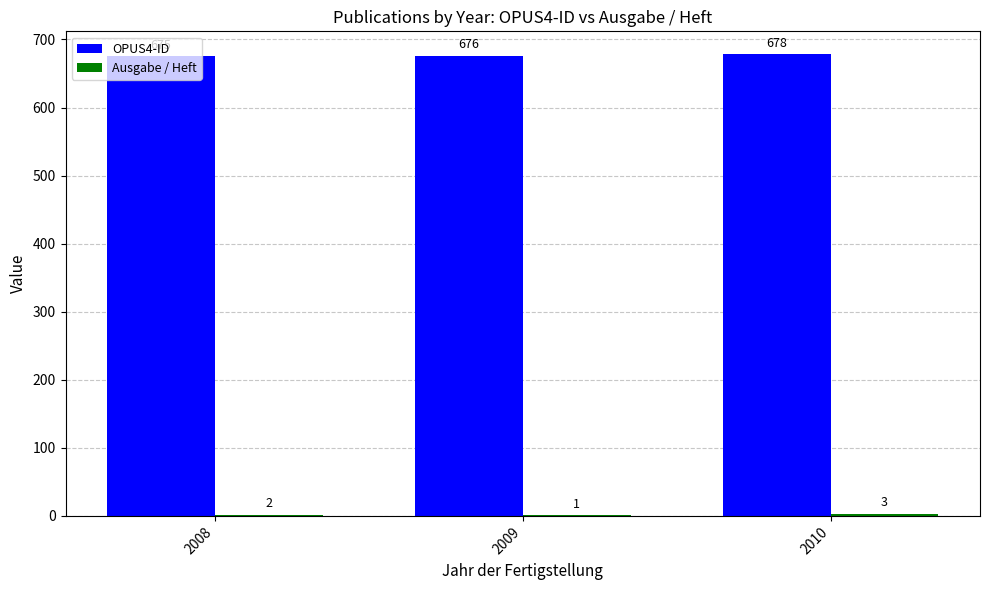

What is the highest value of the OPUS4-ID series?

678